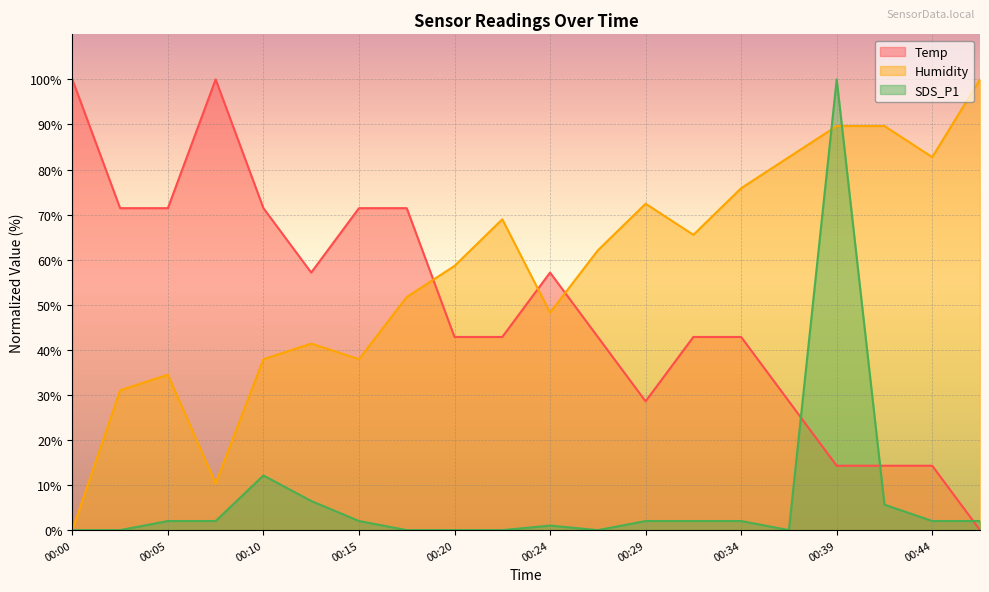

Rank the series at 00:03 from lowest to highest value.

SDS_P1, Humidity, Temp